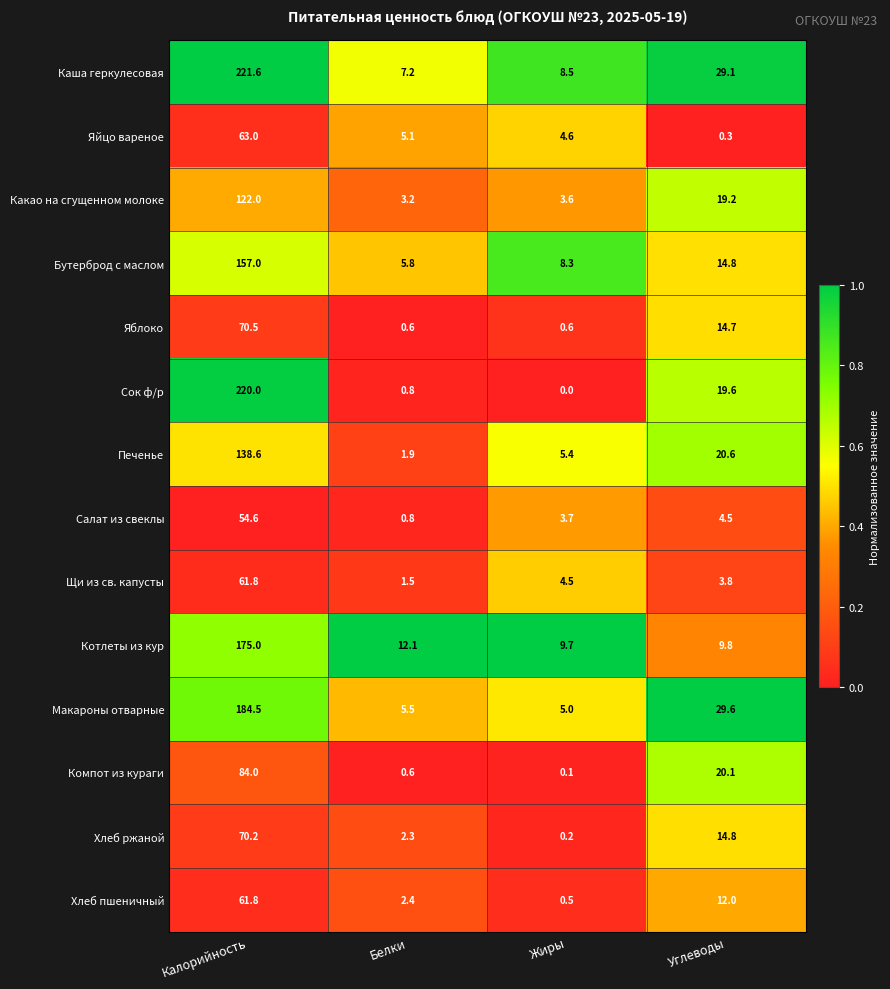

What is the total value across all series at Жиры?

54.7